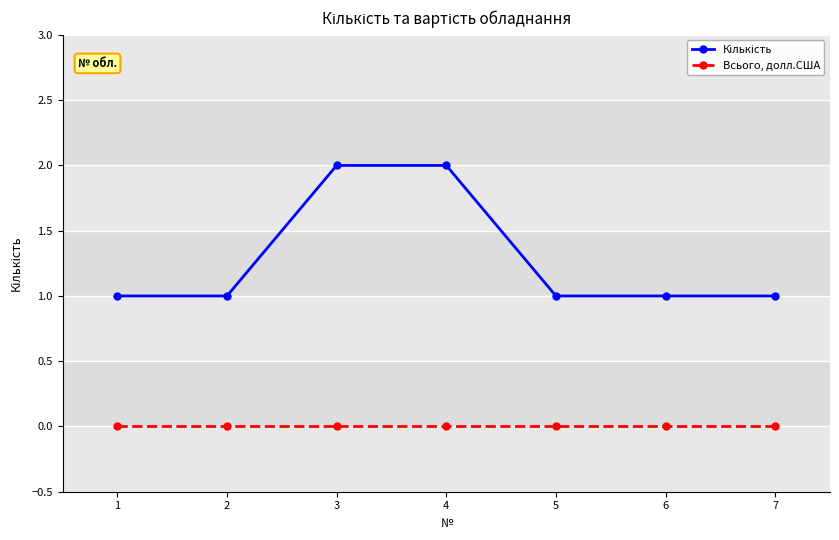

The Всього, долл.США series shows 0 at 6. True or false?

True